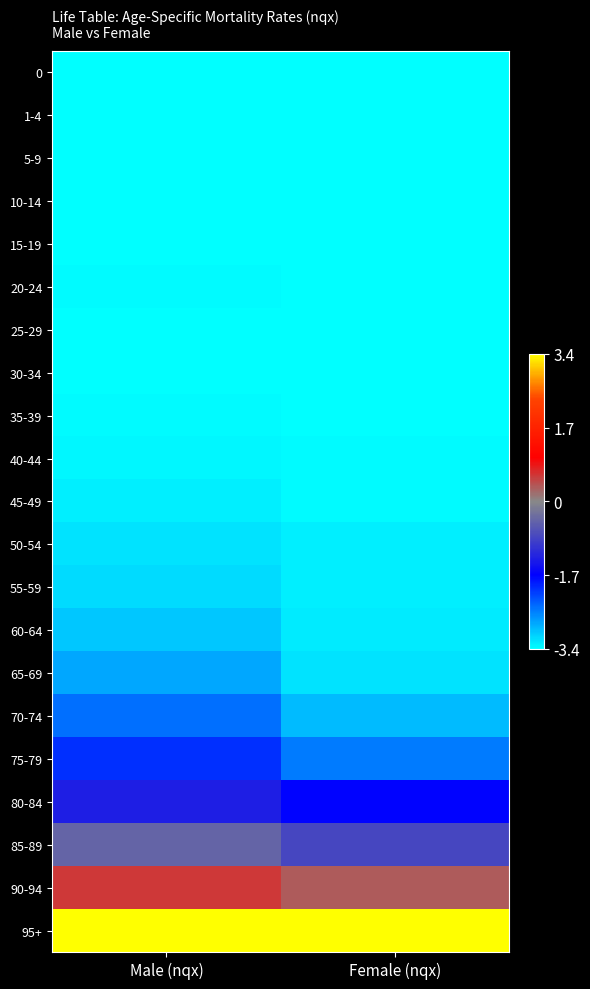

Reading left to right, extract all data points from this chart.

0: Male (nqx)=-3.4	Female (nqx)=-3.4
1-4: Male (nqx)=-3.4	Female (nqx)=-3.4
5-9: Male (nqx)=-3.4	Female (nqx)=-3.4
10-14: Male (nqx)=-3.4	Female (nqx)=-3.4
15-19: Male (nqx)=-3.4	Female (nqx)=-3.4
20-24: Male (nqx)=-3.3	Female (nqx)=-3.4
25-29: Male (nqx)=-3.4	Female (nqx)=-3.4
30-34: Male (nqx)=-3.4	Female (nqx)=-3.4
35-39: Male (nqx)=-3.4	Female (nqx)=-3.4
40-44: Male (nqx)=-3.3	Female (nqx)=-3.4
45-49: Male (nqx)=-3.3	Female (nqx)=-3.3
50-54: Male (nqx)=-3.2	Female (nqx)=-3.3
55-59: Male (nqx)=-3.2	Female (nqx)=-3.3
60-64: Male (nqx)=-3.0	Female (nqx)=-3.3
65-69: Male (nqx)=-2.8	Female (nqx)=-3.2
70-74: Male (nqx)=-2.4	Female (nqx)=-2.9
75-79: Male (nqx)=-2.0	Female (nqx)=-2.5
80-84: Male (nqx)=-1.3	Female (nqx)=-1.7
85-89: Male (nqx)=-0.4	Female (nqx)=-0.8
90-94: Male (nqx)=0.6	Female (nqx)=0.3
95+: Male (nqx)=3.4	Female (nqx)=3.4